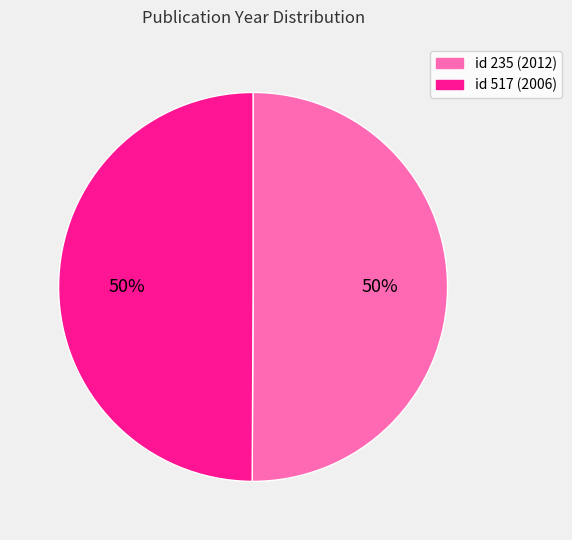

To the nearest percent, what is the average slice percentage?

50%